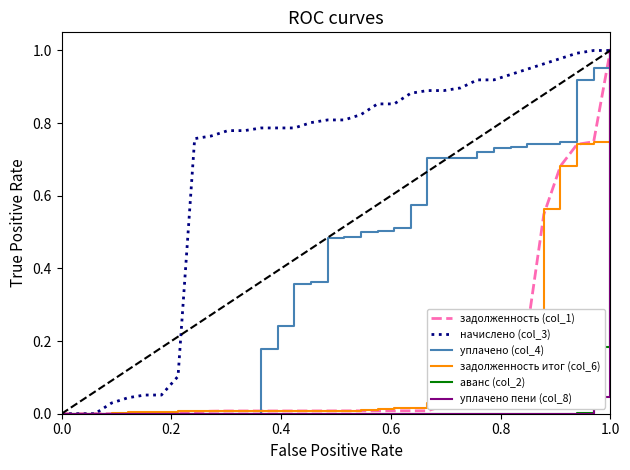

Which series has the largest total across all categories?

начислено (col_3)